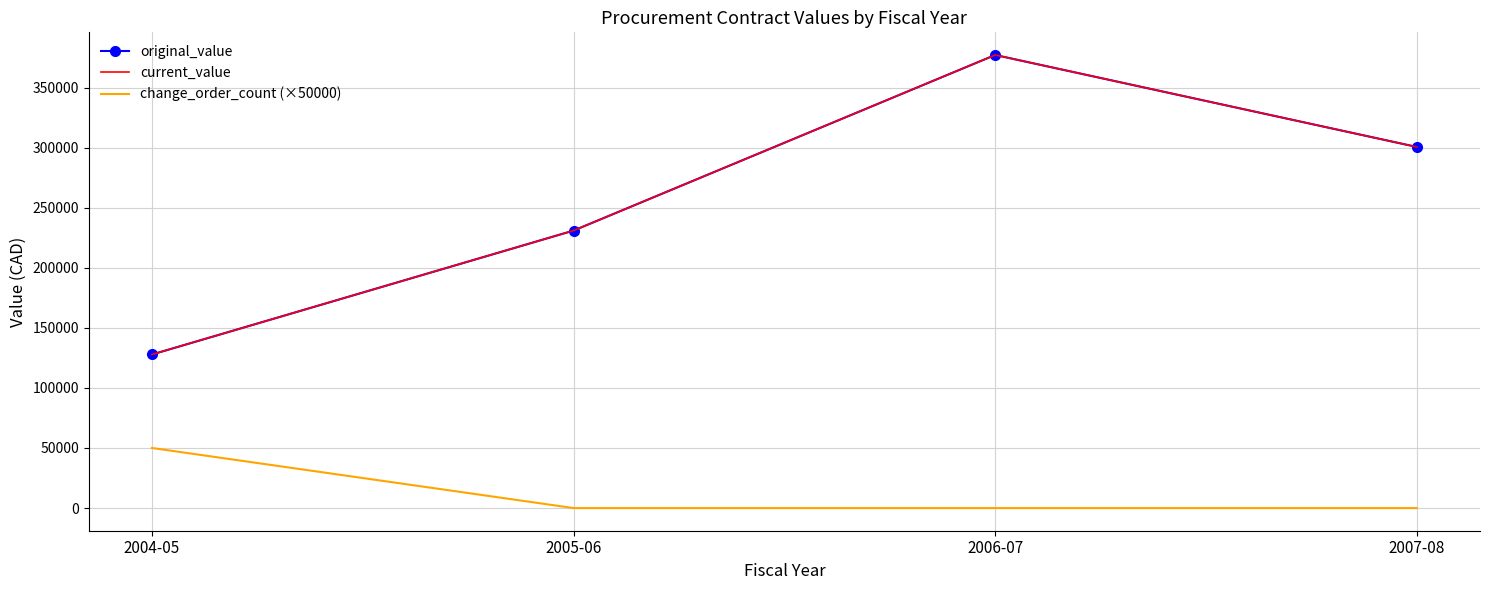

Reading left to right, transcribe all the data shown in this chart.

original_value: 2004-05=127826.4	2005-06=230965.0	2006-07=377100.0	2007-08=300560.0
current_value: 2004-05=127826.4	2005-06=230965.0	2006-07=377100.0	2007-08=300560.0
change_order_count (×50000): 2004-05=50000.0	2005-06=0.0	2006-07=0.0	2007-08=0.0